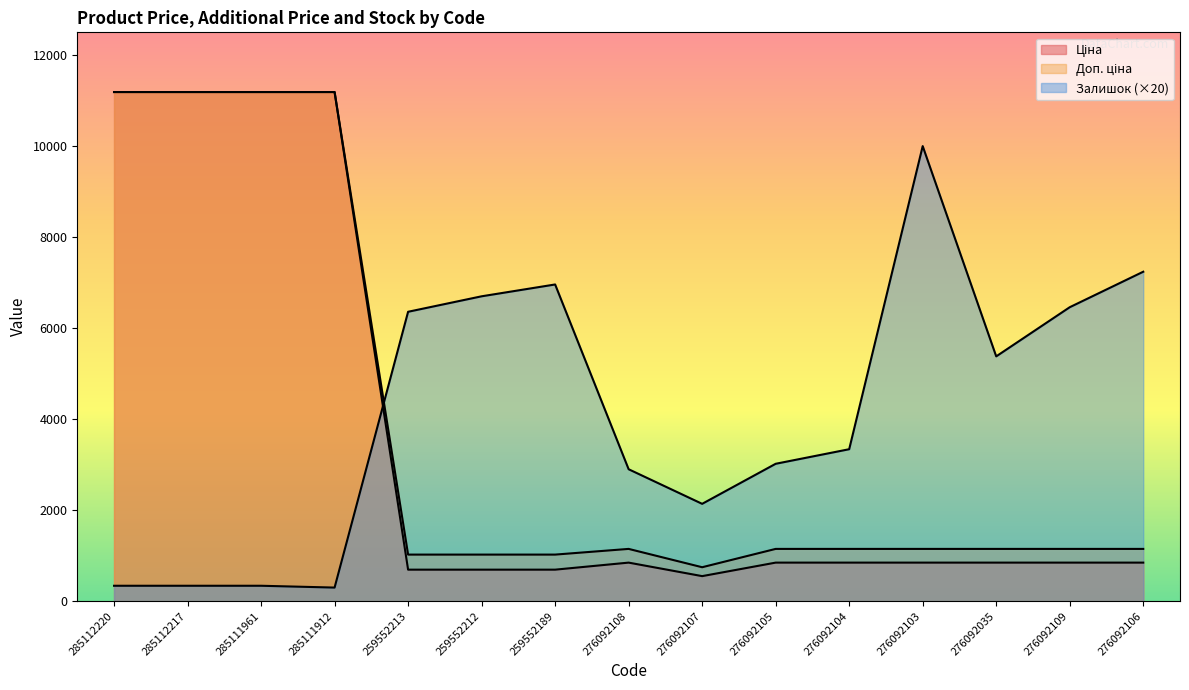

Rank the series at 276092107 from highest to lowest value.

Залишок, Доп. ціна, Ціна